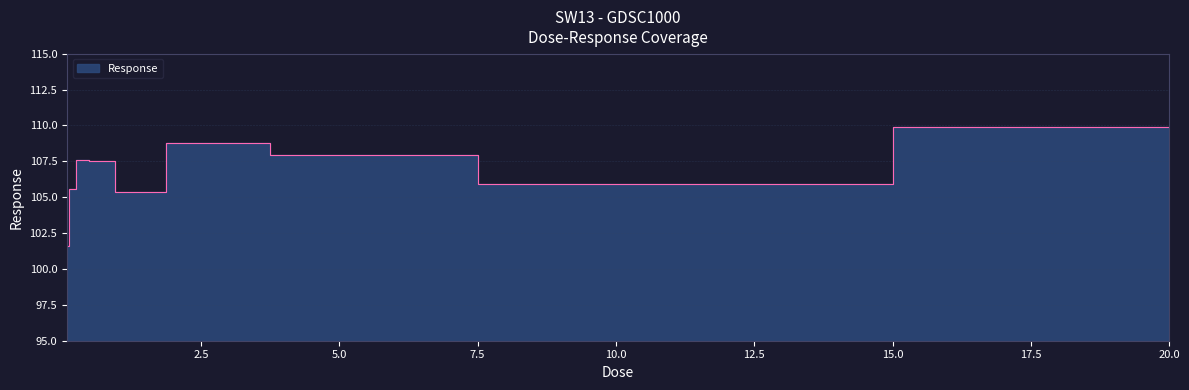

Where is the data nearest to the value 105?

1.25